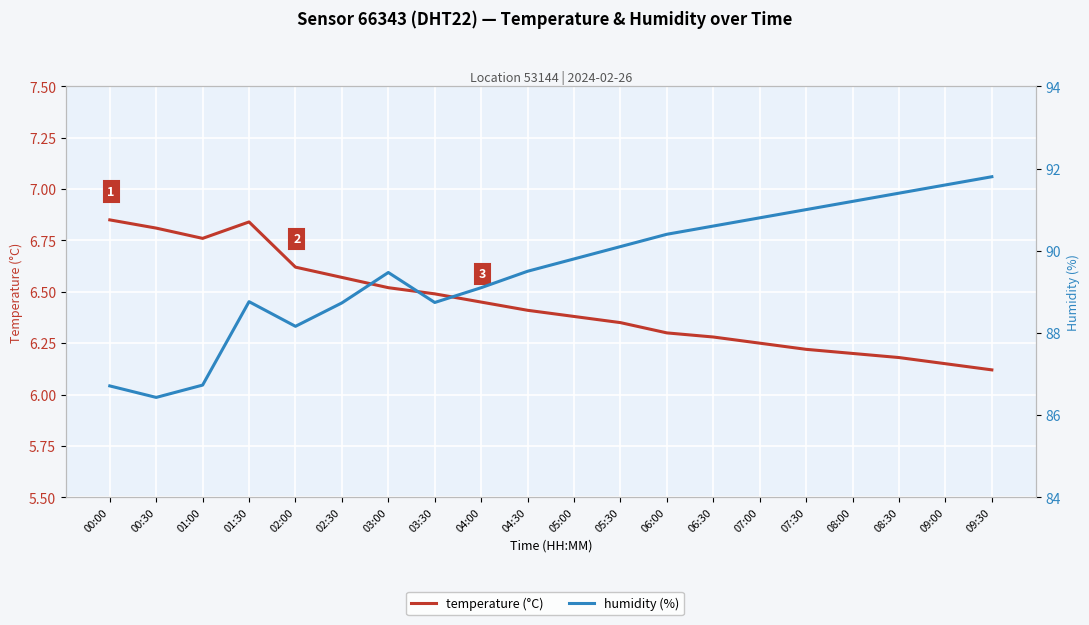

Rank the series by their maximum value, from lowest to highest.

temperature (°C), humidity (%)